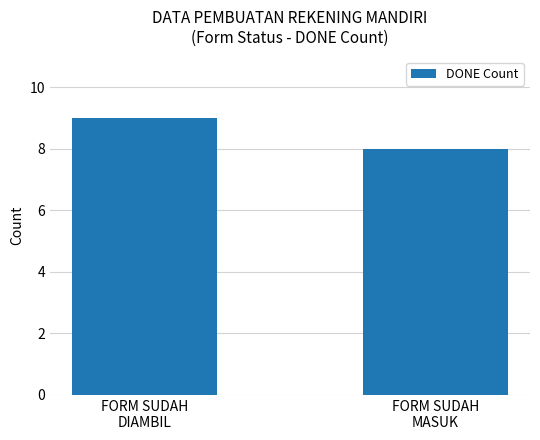

Reading left to right, list all the values displayed in this chart.

9	8